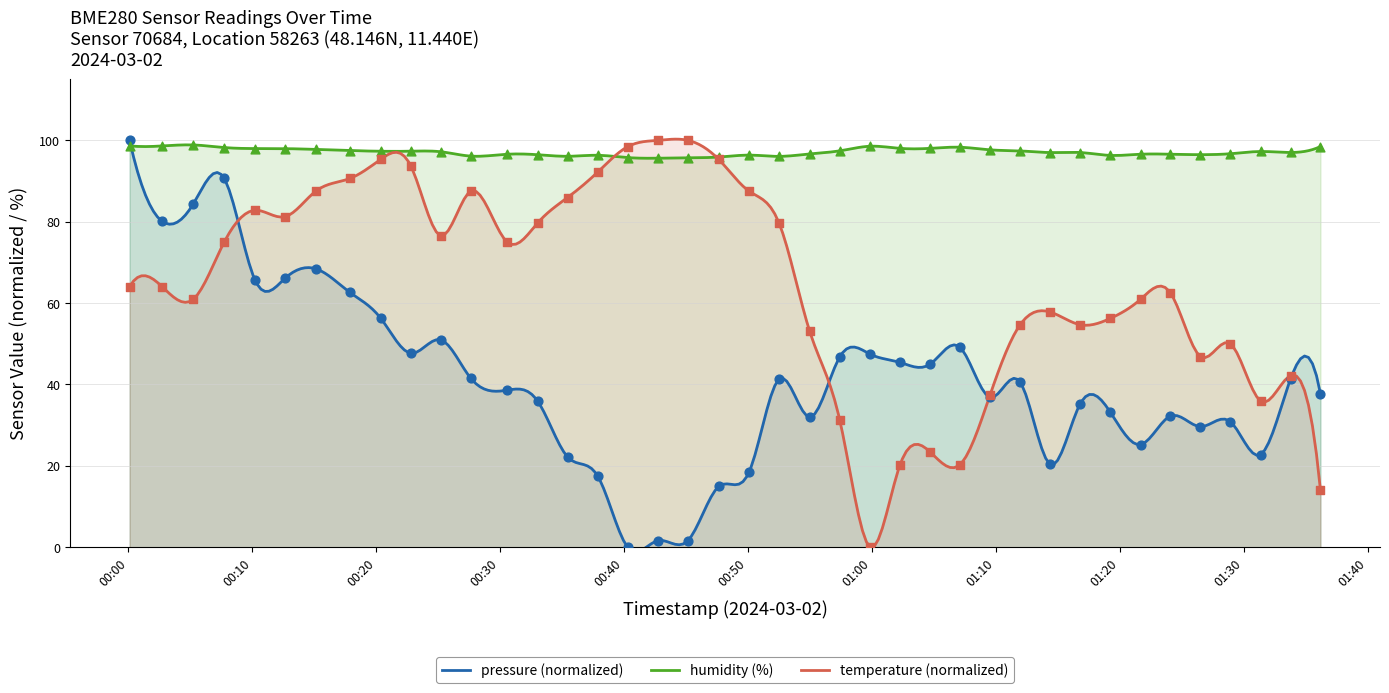

Which series reaches the minimum Y coordinate?

pressure